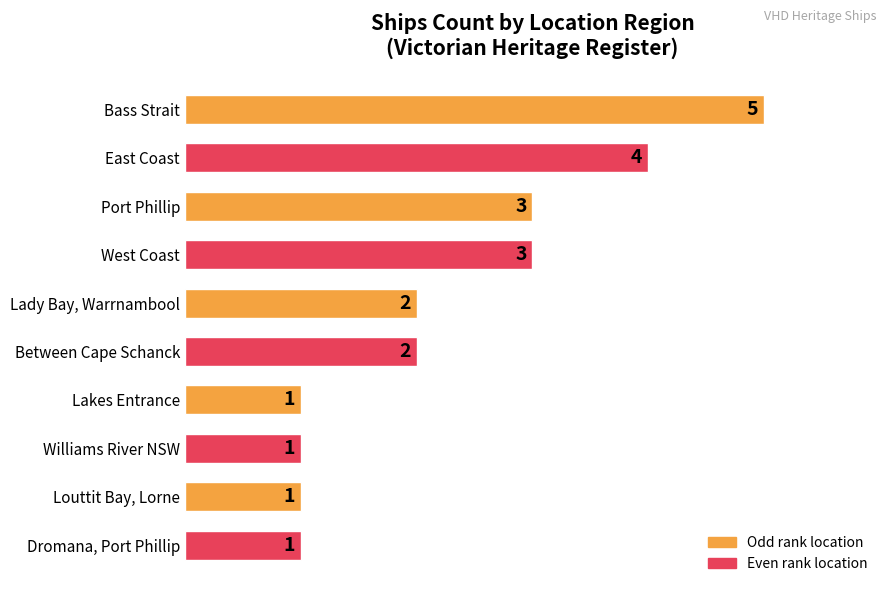

What is the greatest value displayed?

5